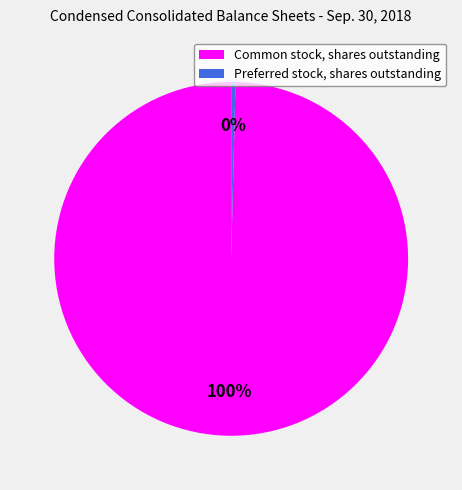

How many slices are in this pie chart?

2